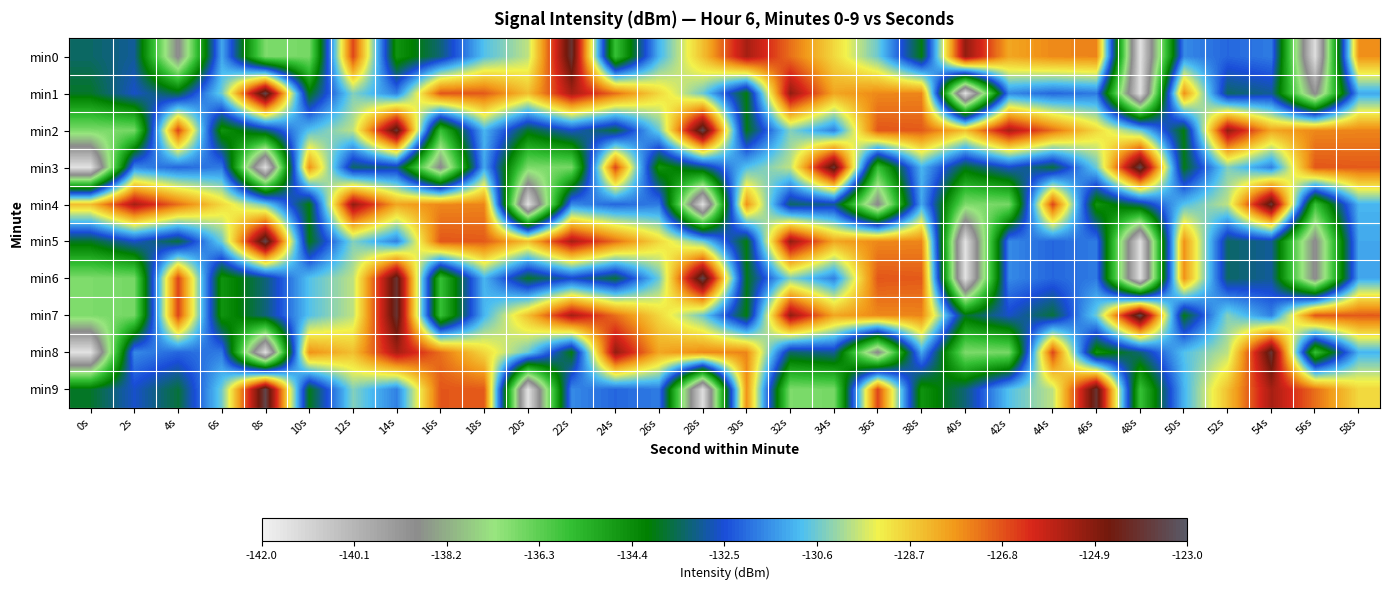

How many data points does each series have?

30